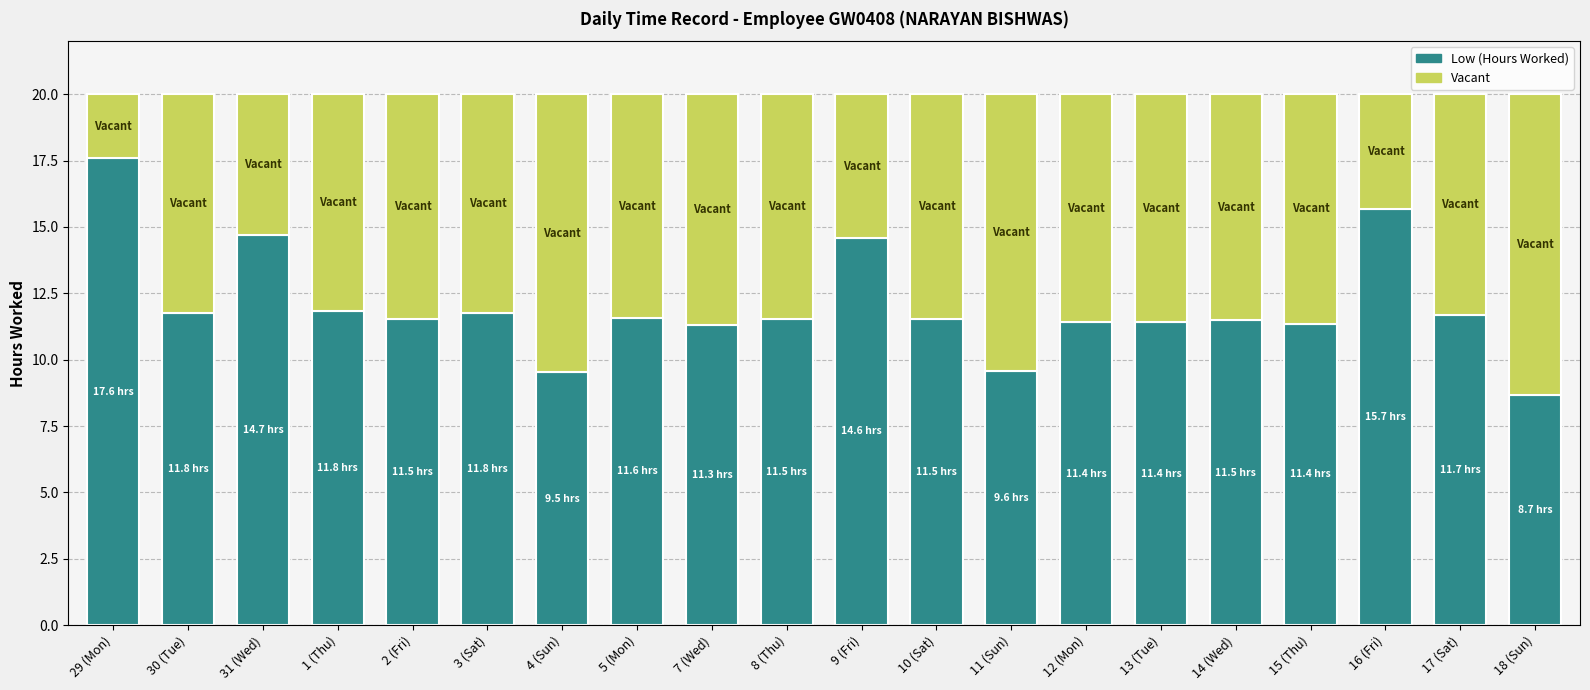

The value of Low (Hours Worked) at 29 (Mon) is 30.5. True or false?

False